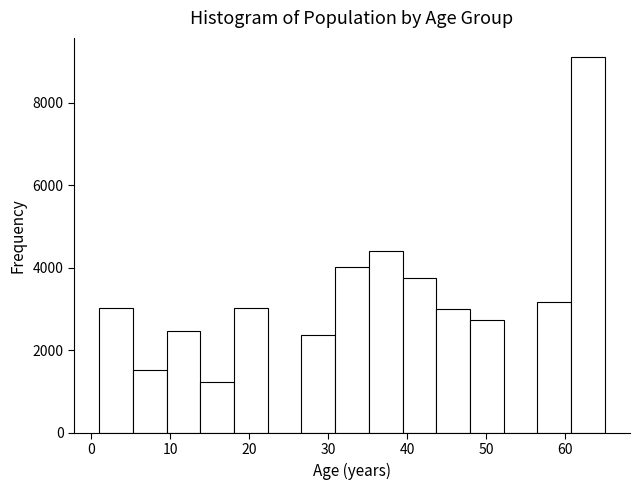

Over which range of the x-axis is the bar tallest?

61 to 65